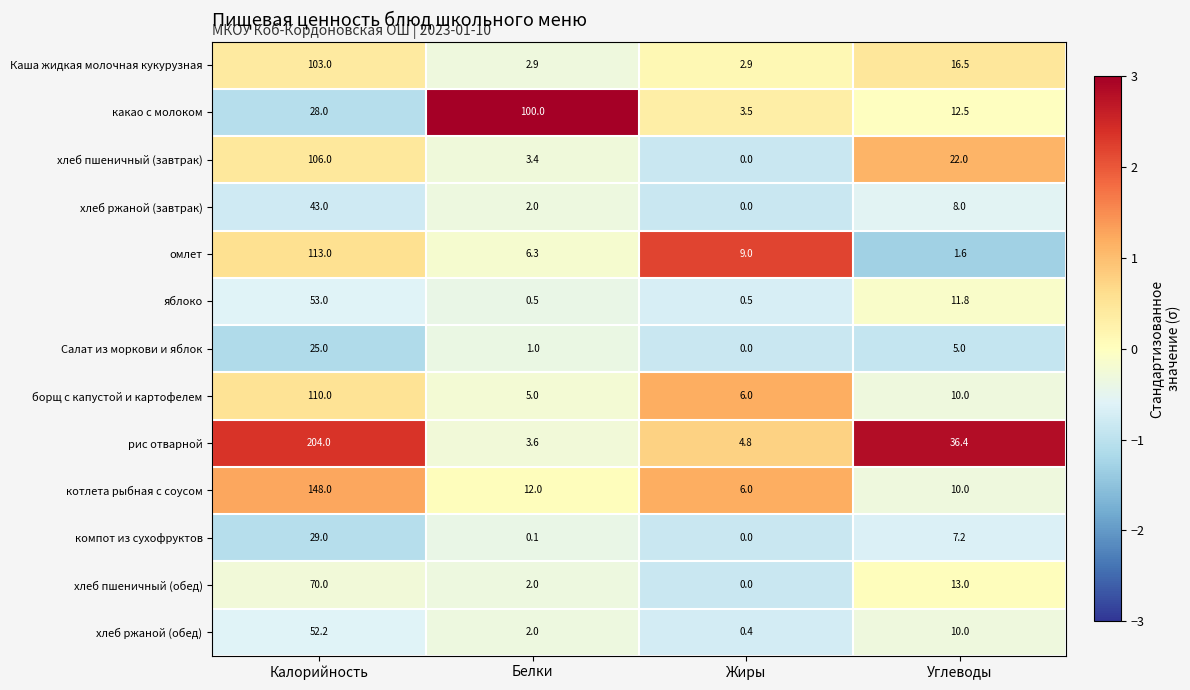

True or false: компот из сухофруктов has a value of 14.3 at Калорийность.

False